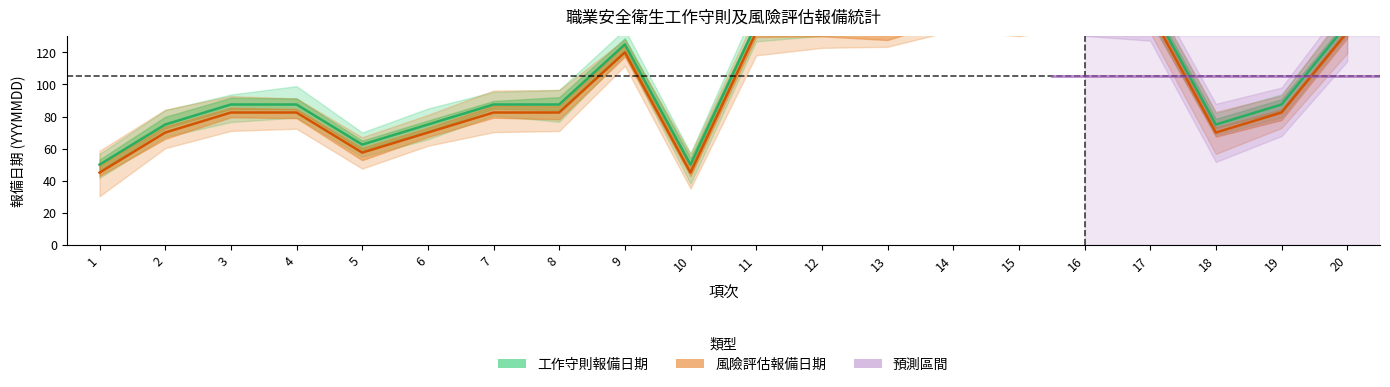

Reading left to right, transcribe all the data shown in this chart.

工作守則報備日期: 50.0	75.0	87.5	87.5	62.5	75.0	87.5	87.5	125.0	50.0	137.5	137.5	137.5	150.0	150.0	150.0	150.0	75.0	87.5	137.5
風險評估報備日期: 45.0	70.0	82.5	82.5	57.5	70.0	82.5	82.5	120.0	45.0	132.5	132.5	132.5	145.0	145.0	145.0	145.0	70.0	82.5	132.5